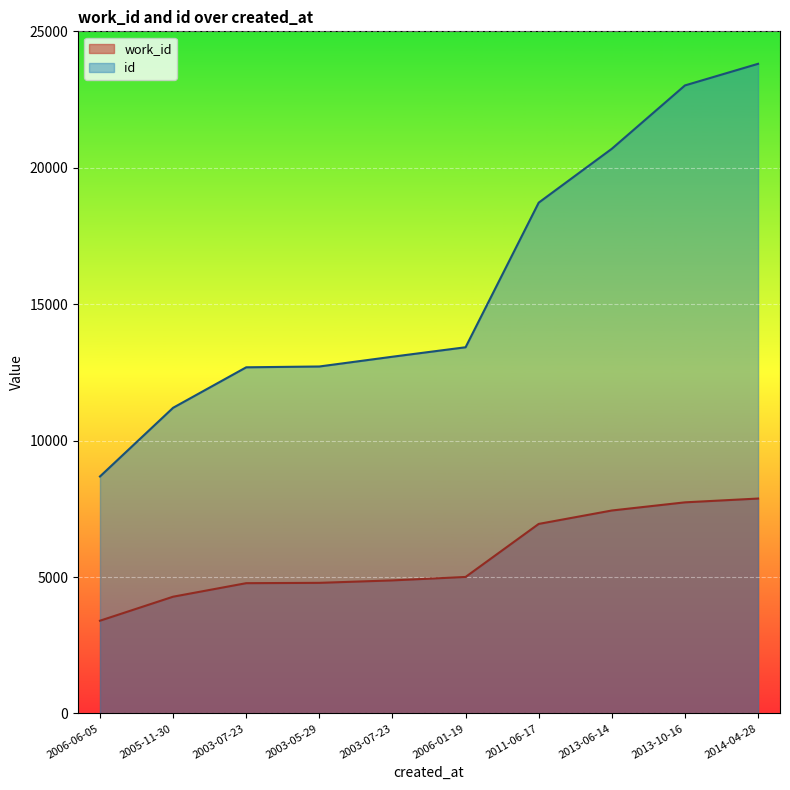

Rank the series at 2003-05-29 from lowest to highest value.

work_id, id